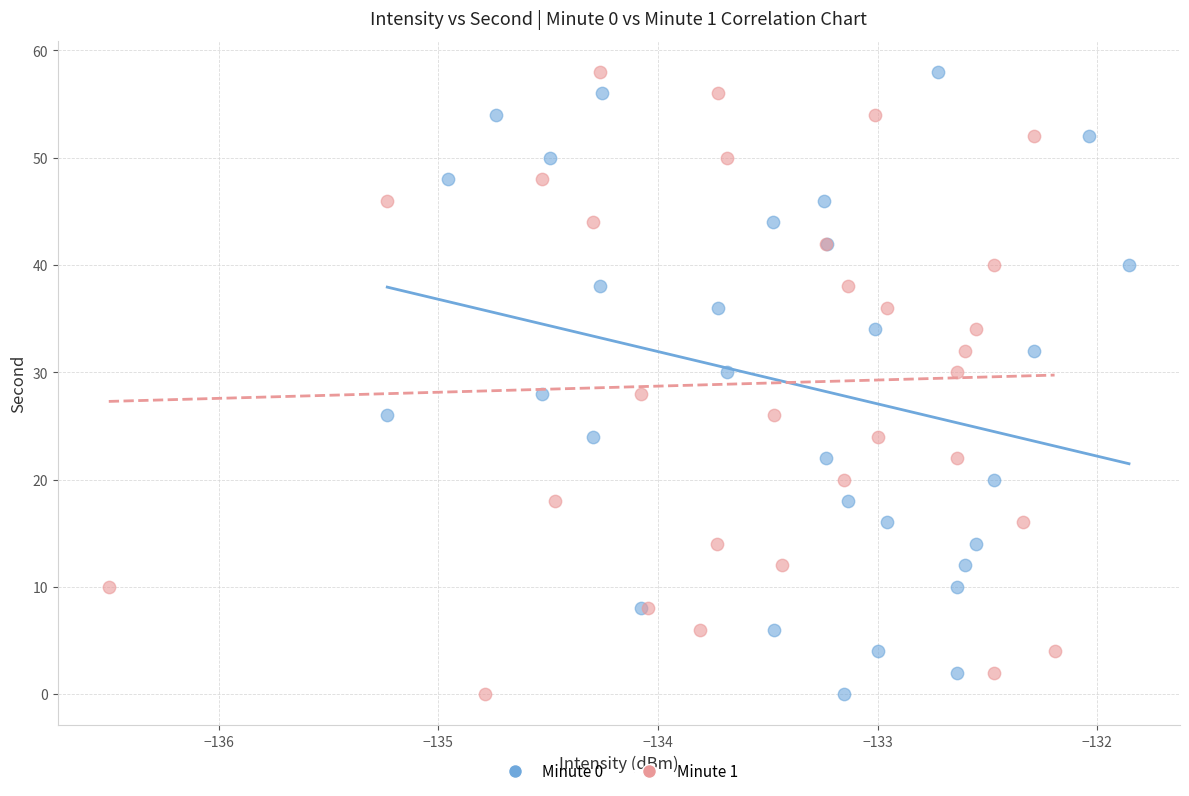

What are all the series names shown in the legend?

Minute 0, Minute 1